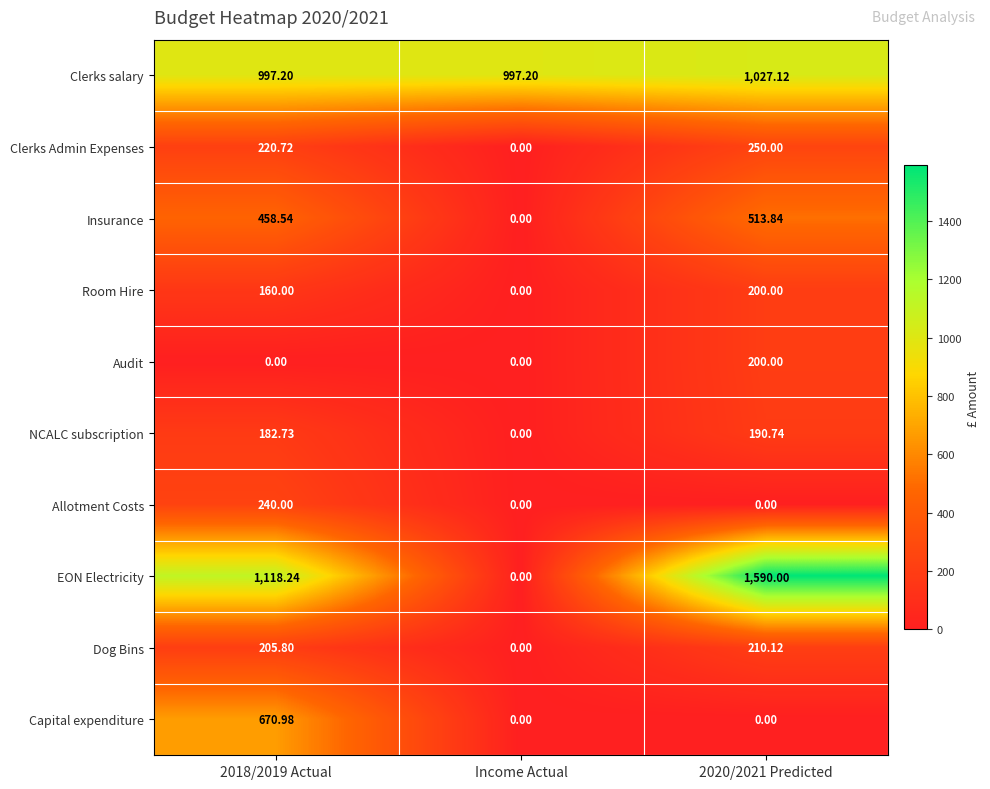

Which series has the largest total across all categories?

Clerks salary